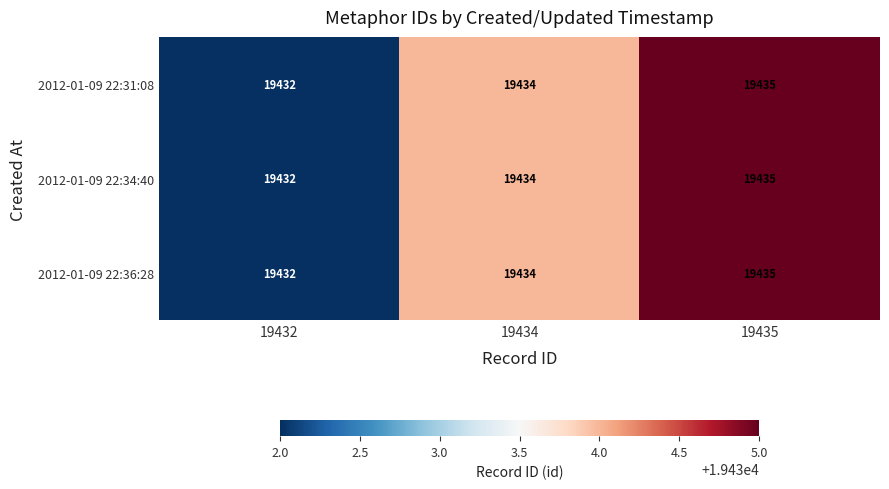

Count the number of categories in the chart.

3